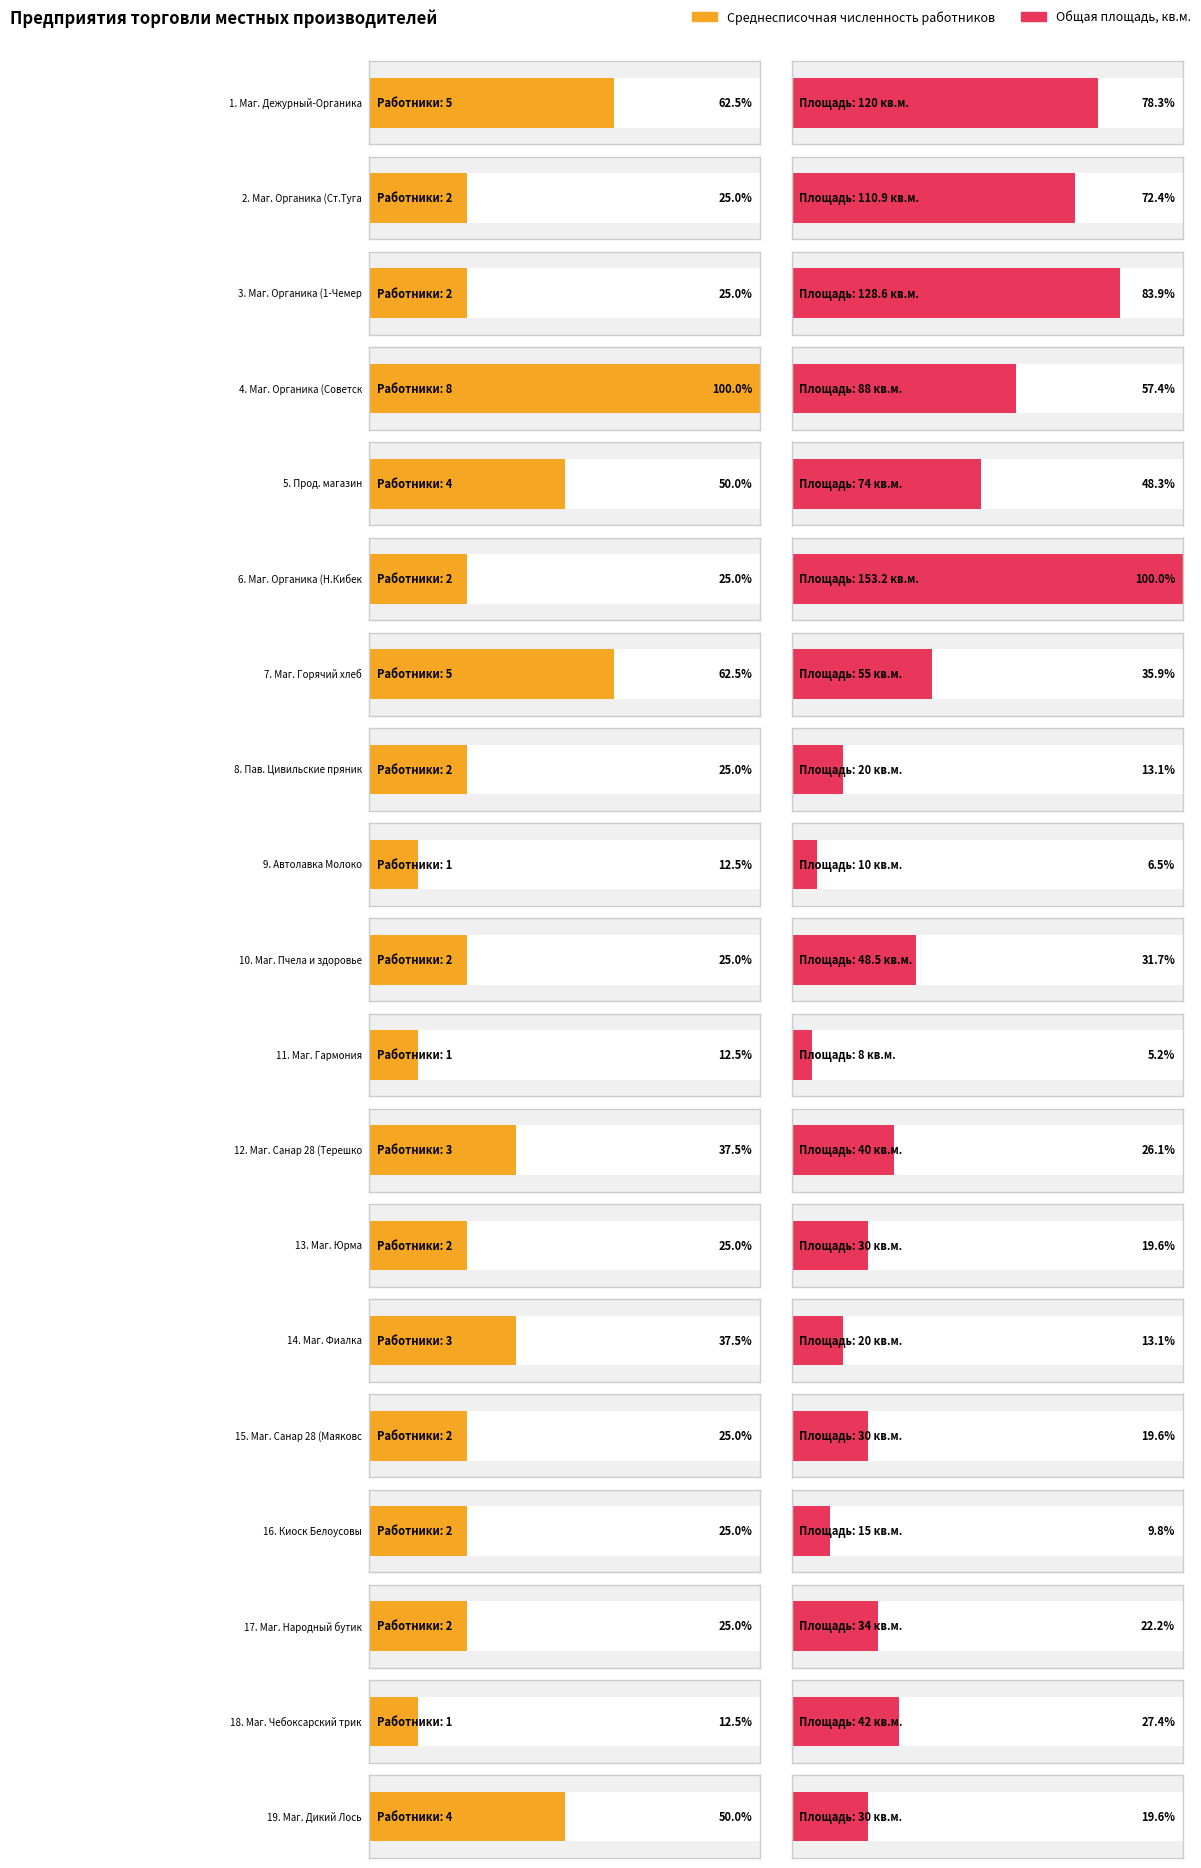

What are all the series names shown in the legend?

Среднесписочная численность работников, Общая площадь, кв.м.